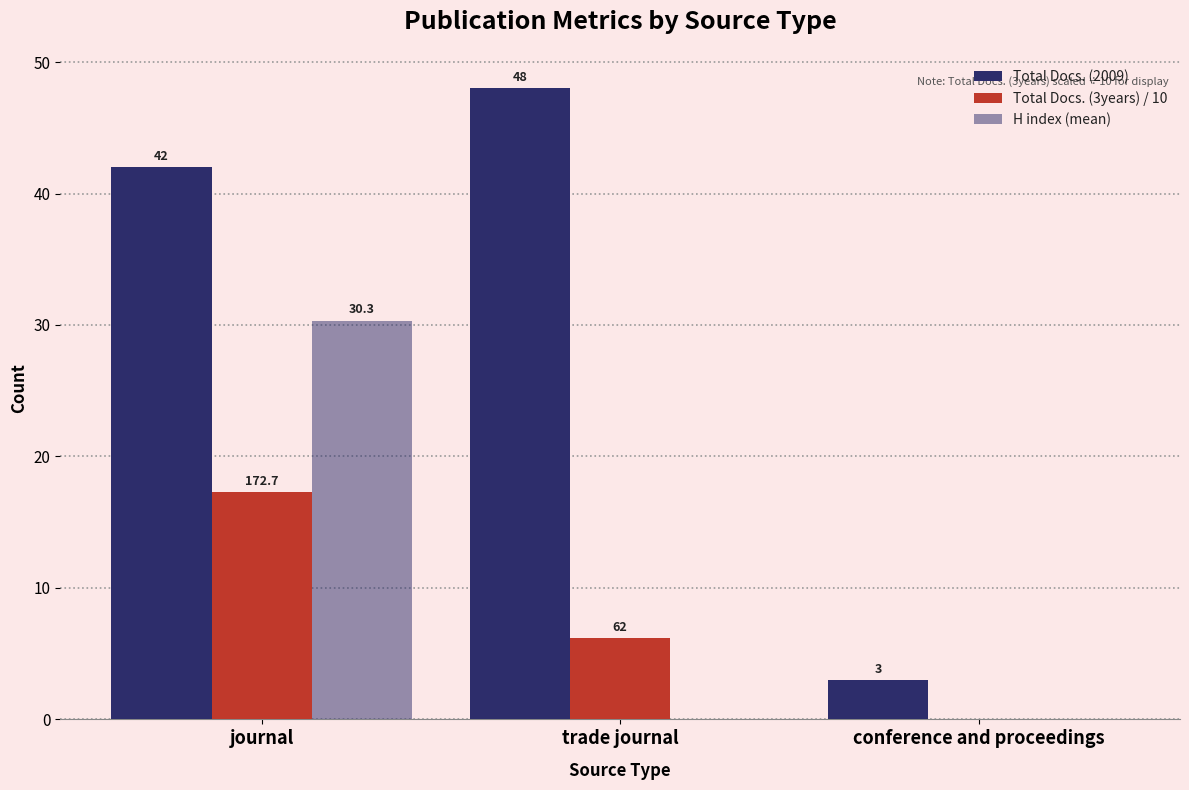

At journal, list the series in order from largest to smallest.

Total Docs. (2009), H index (mean), Total Docs. (3years) / 10